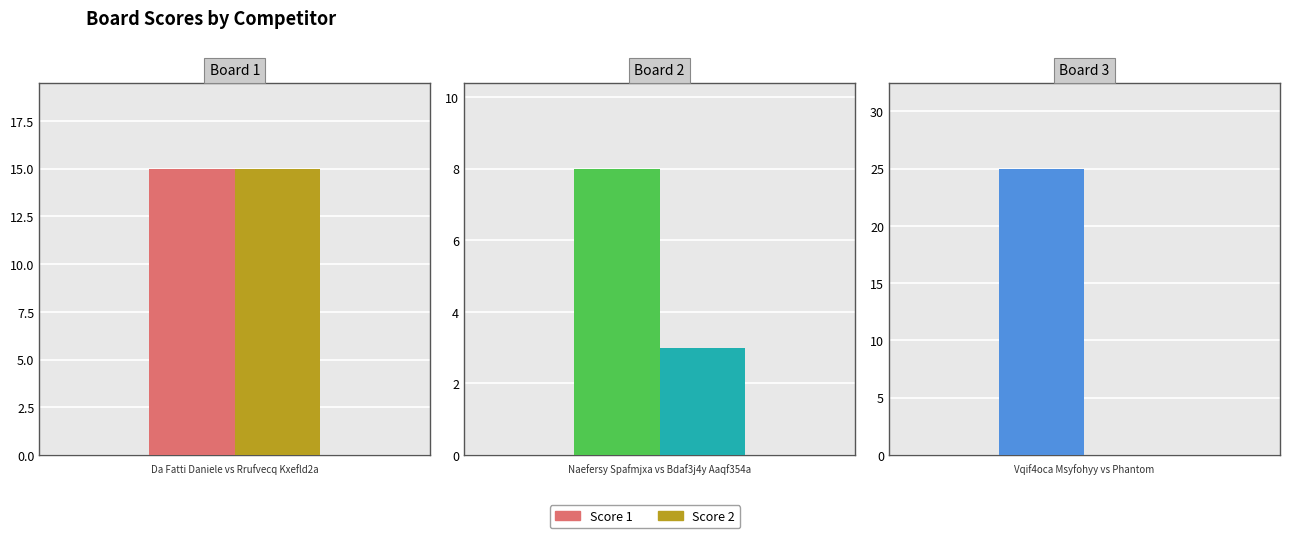

Rank the categories by Score 2 value from highest to lowest.

1, 2, 3